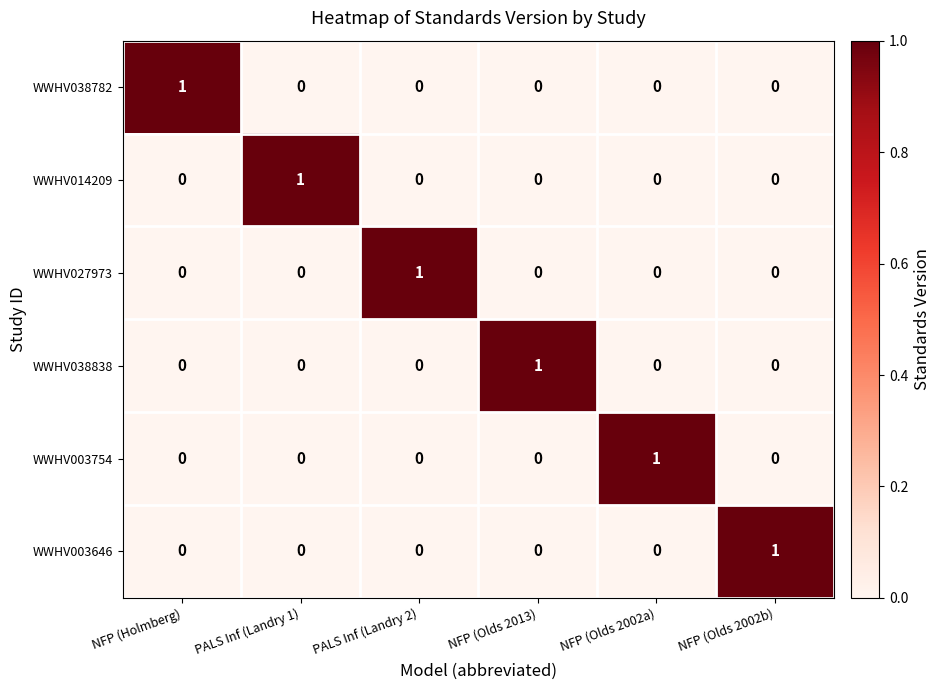

At how many categories does at least one series exceed 0?

6